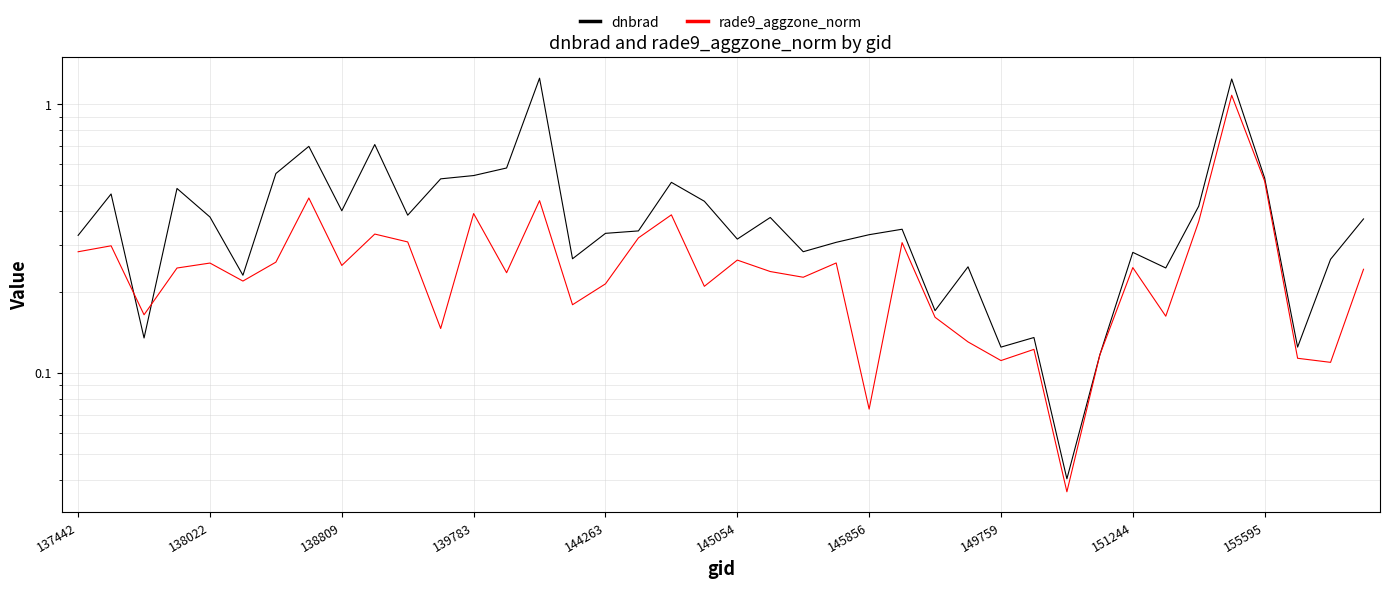

What is the sum of the dnbrad values at 12 and 37?

0.7